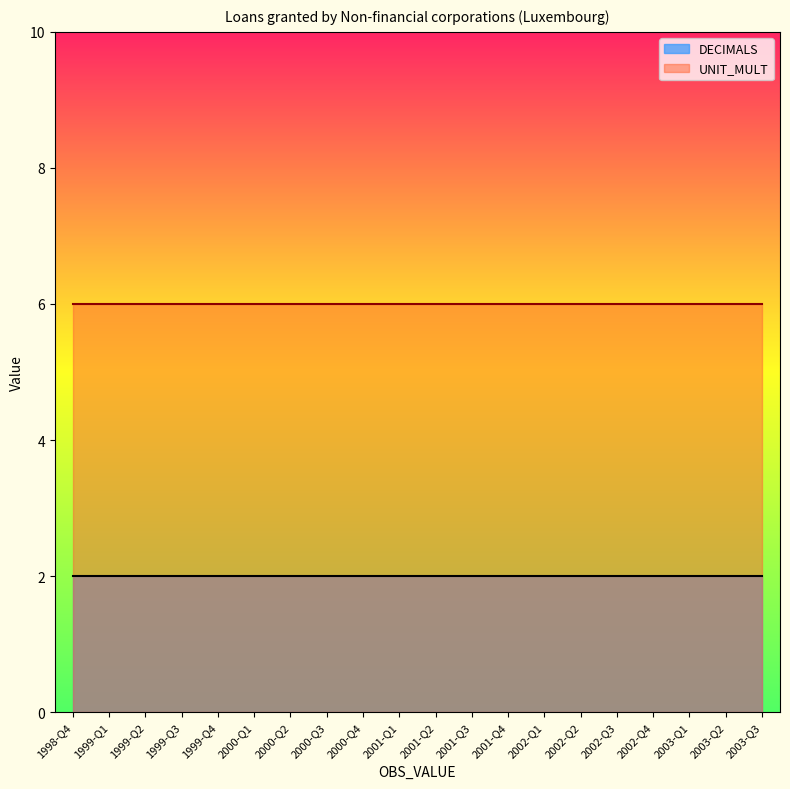

At 2001-Q1, list the series in order from smallest to largest.

DECIMALS, UNIT_MULT